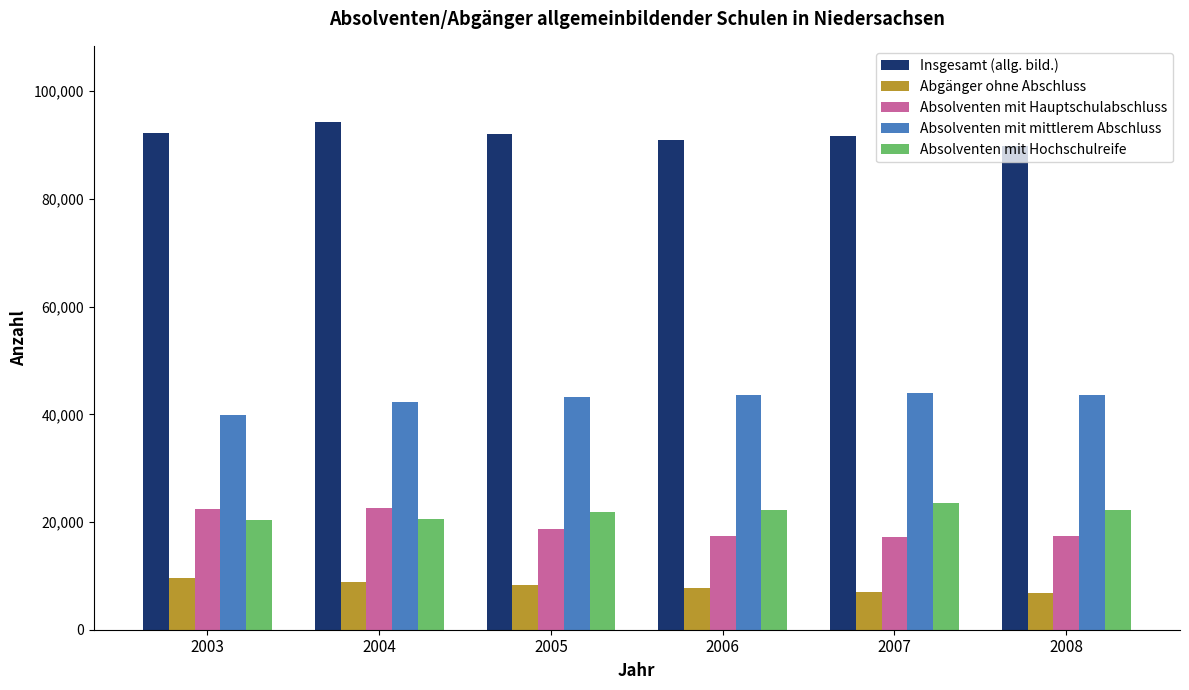

What is the difference between the highest and lowest values at 2005?

83755